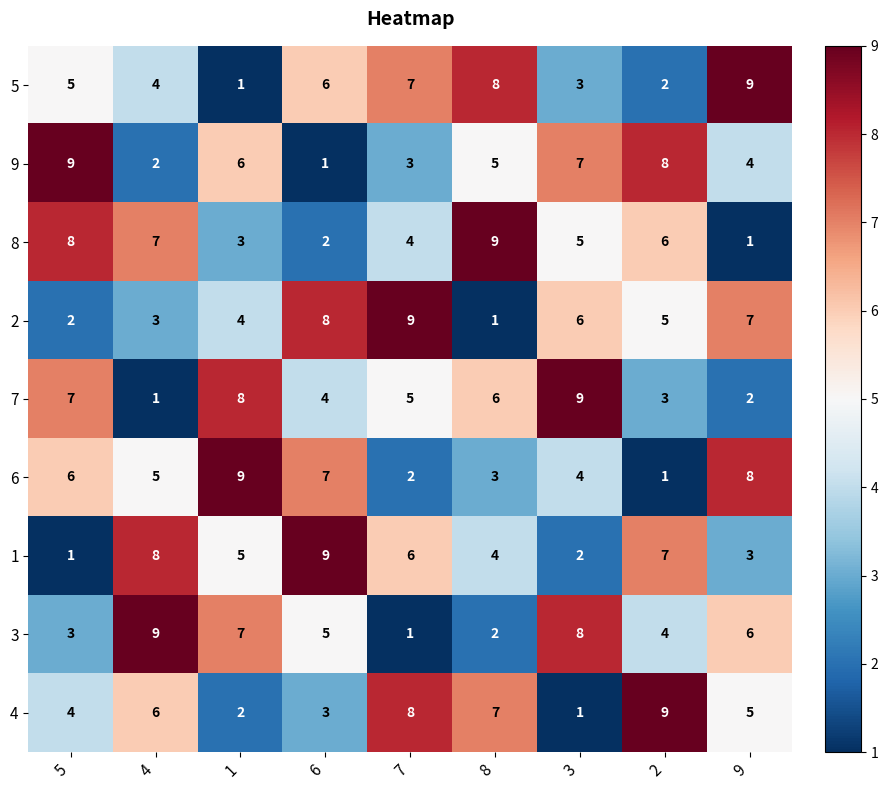

The value of 9 at 4 is 3. True or false?

False